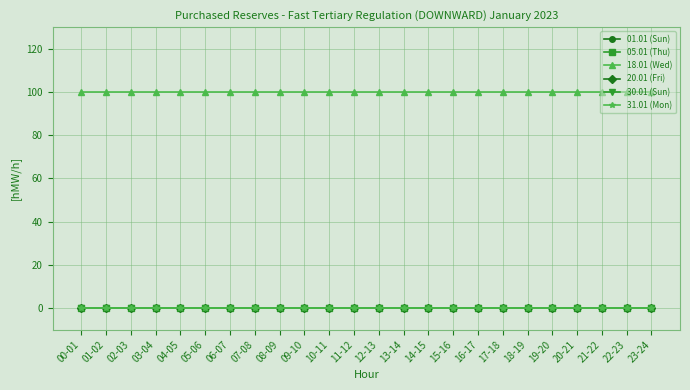

List the series in order of their peak value, lowest first.

01.01 (Sun), 05.01 (Thu), 20.01 (Fri), 30.01 (Sun), 31.01 (Mon), 18.01 (Wed)